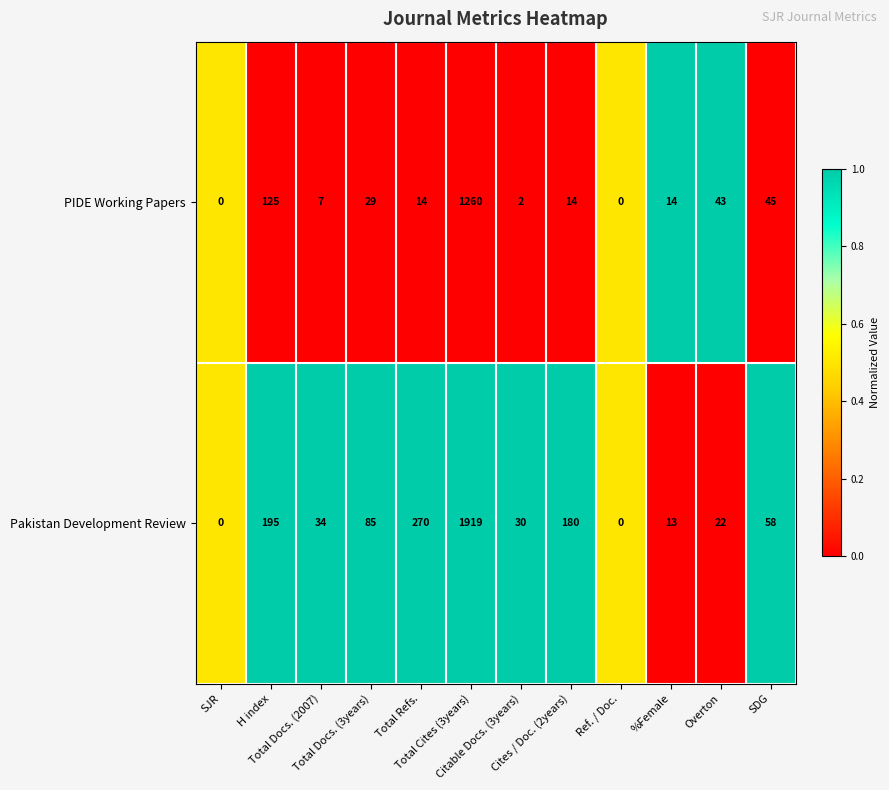

At Total Docs. (3years), list the series in order from smallest to largest.

PIDE Working Papers, Pakistan Development Review